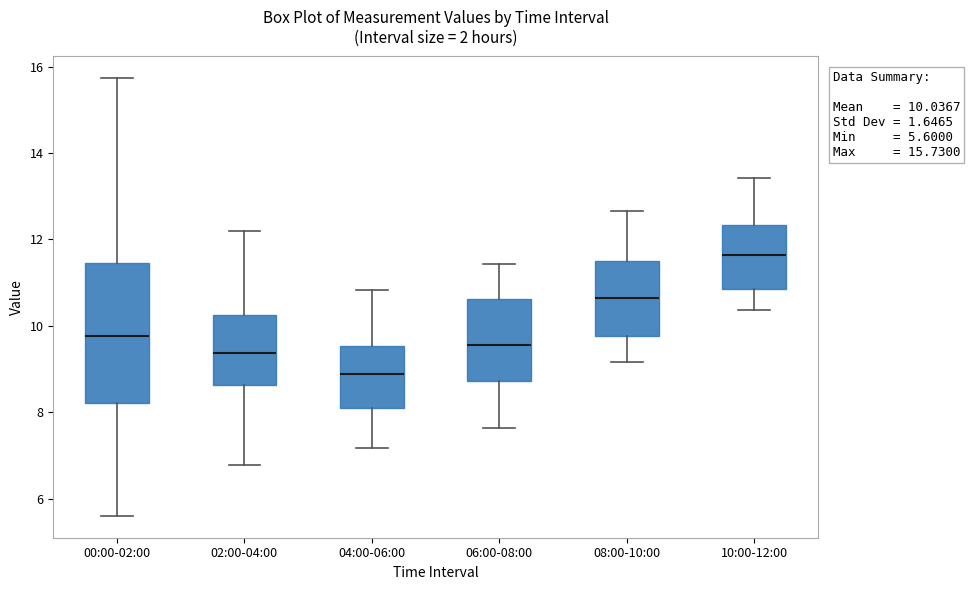

Which box is the tallest, from its lower edge to its upper edge?

00:00-02:00